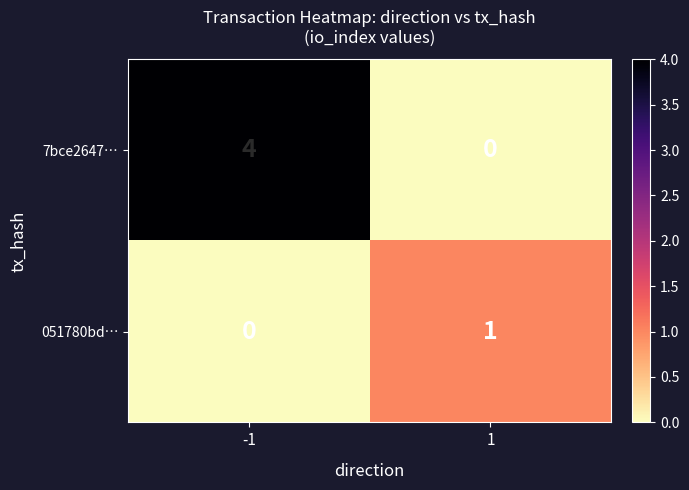

Between -1 and 1, which series saw the biggest shift?

7bce2647…